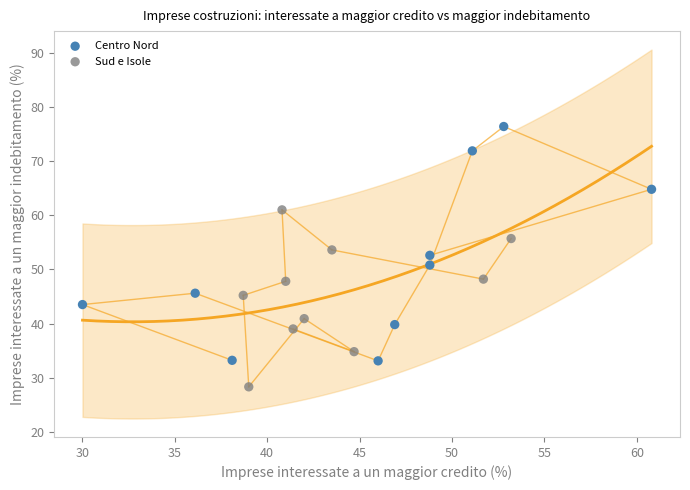

Which series reaches the minimum Y coordinate?

Sud e Isole